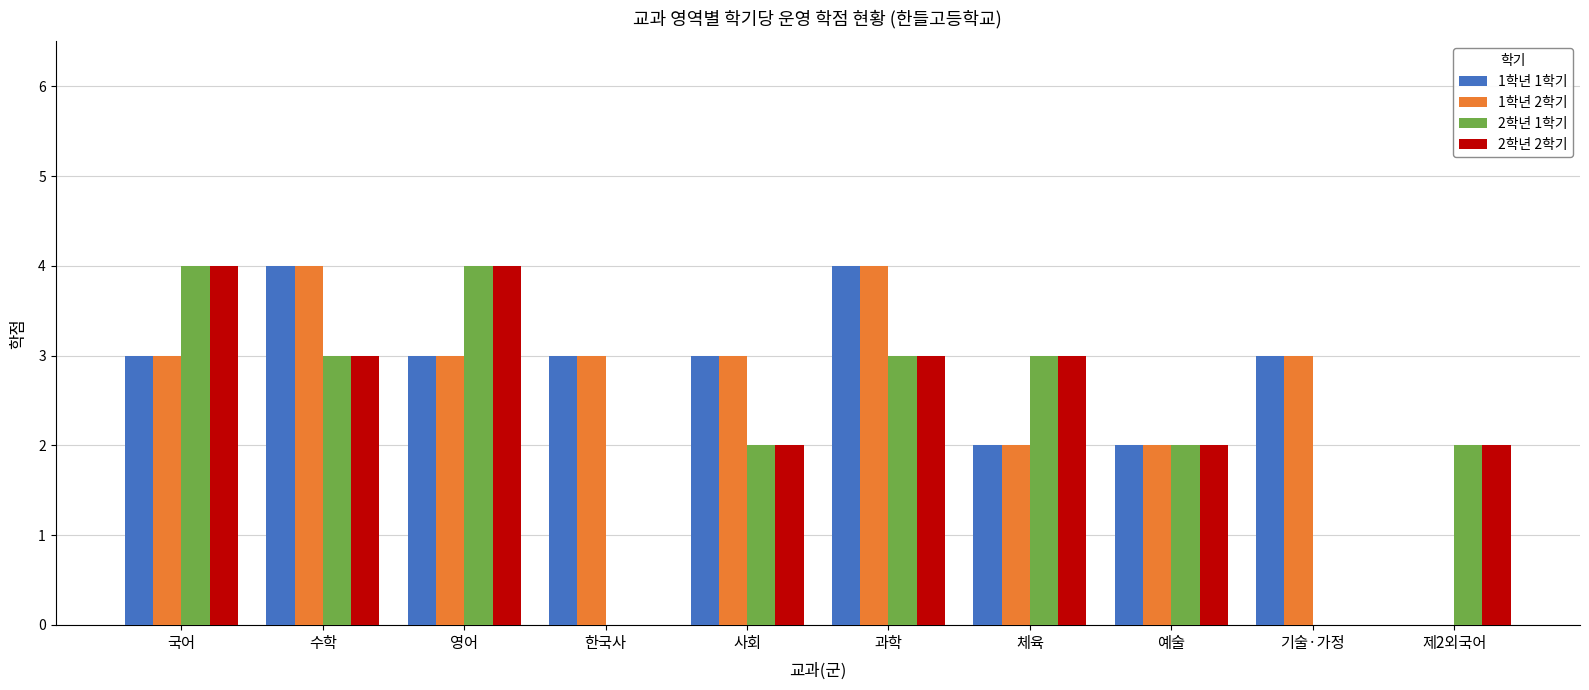

Is the value of 2학년 1학기 at 영어 greater than the value of 1학년 1학기 at 사회?

Yes